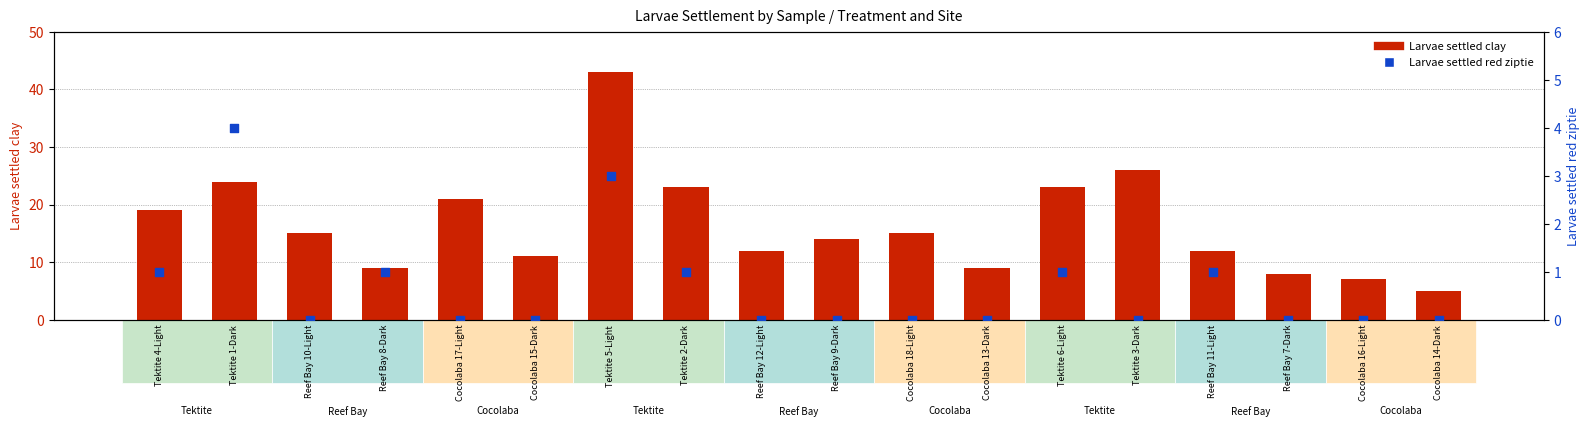

Which series has the widest spread of Y values?

Larvae settled clay